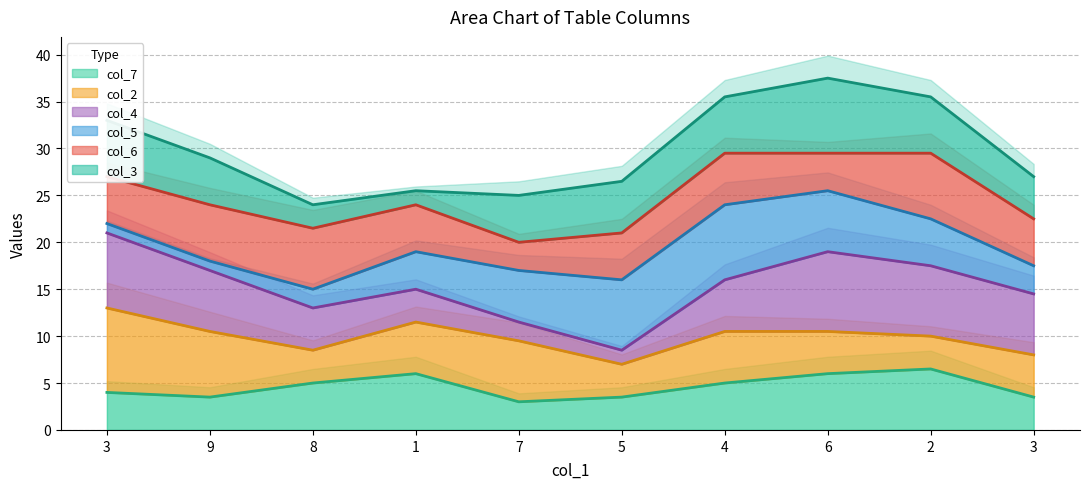

How many values in the col_6_line series are below 24?

4